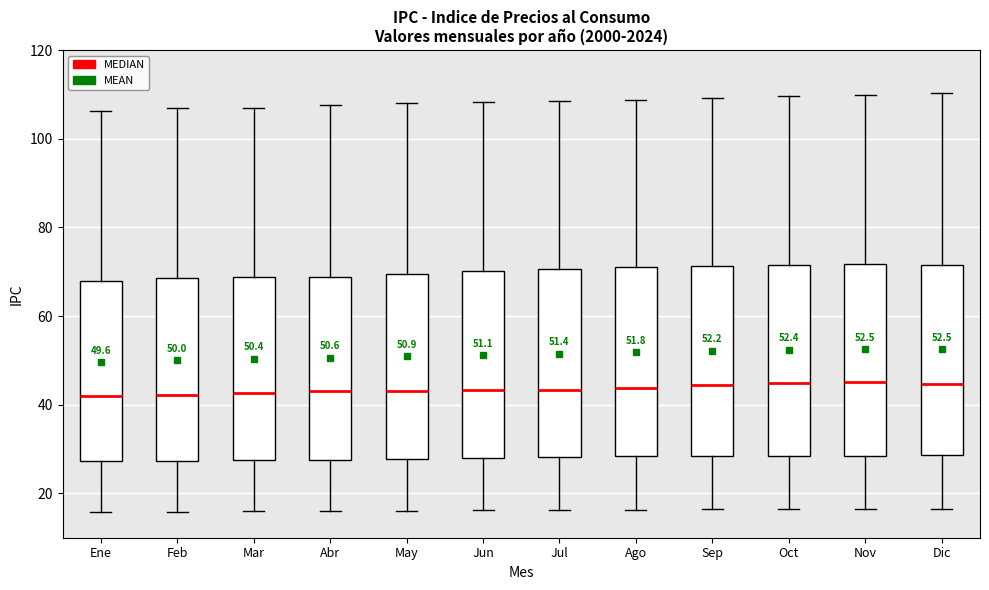

Where does the lower whisker of the box for Abr end on the y-axis? The values are not printed on the chart, so give them approximately, as read against the axis.

16